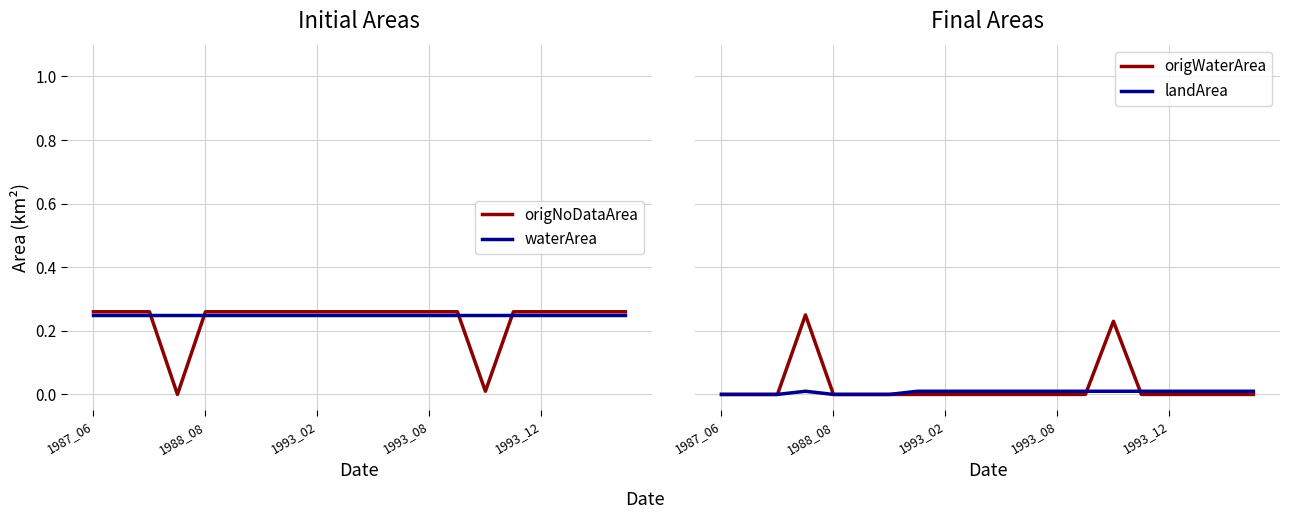

Which label corresponds to the largest value in the chart?

1987_06